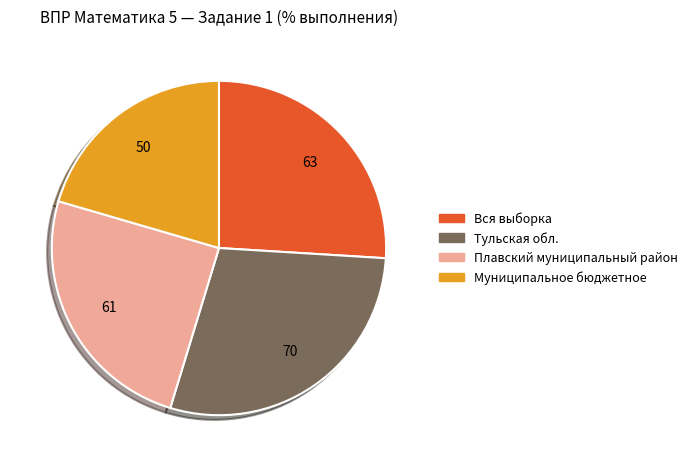

Approximately how many times larger is the value at Плавский муниципальный район compared to Вся выборка?

1.0